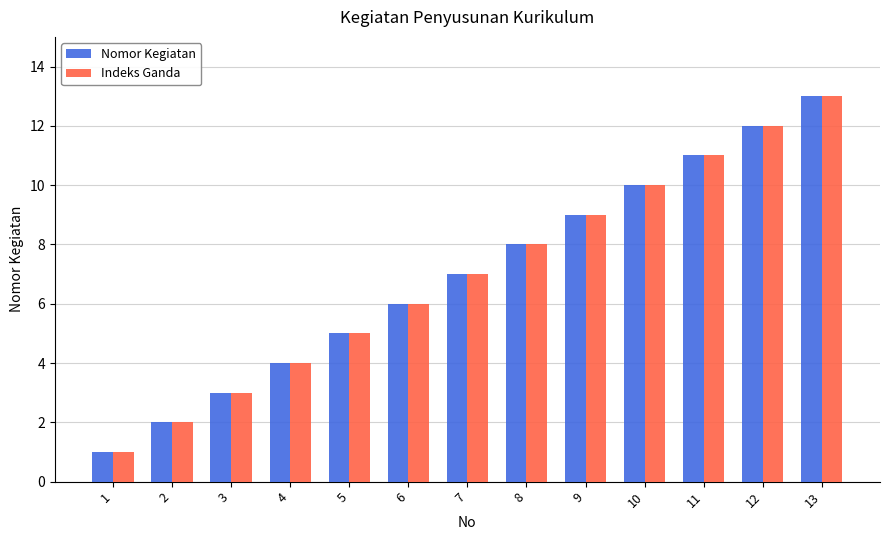

At which label does Nomor Kegiatan reach its minimum?

1